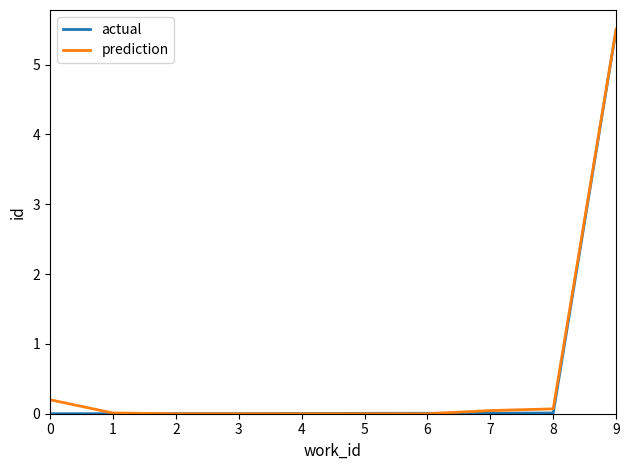

Which series changed the most between 2 and 9?

prediction